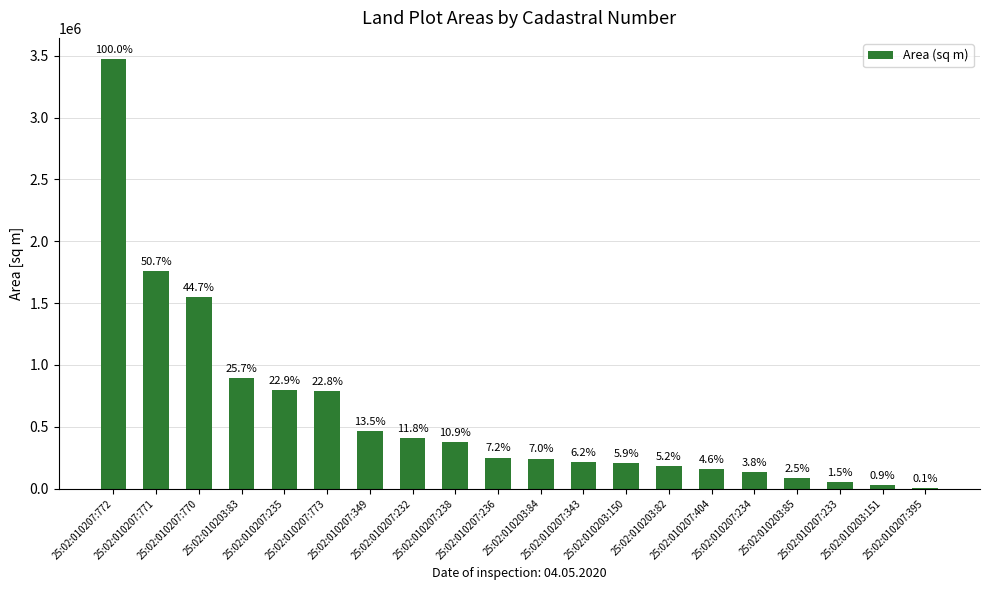

What is the label of the 11th bar from the left?

25:02:010203:84